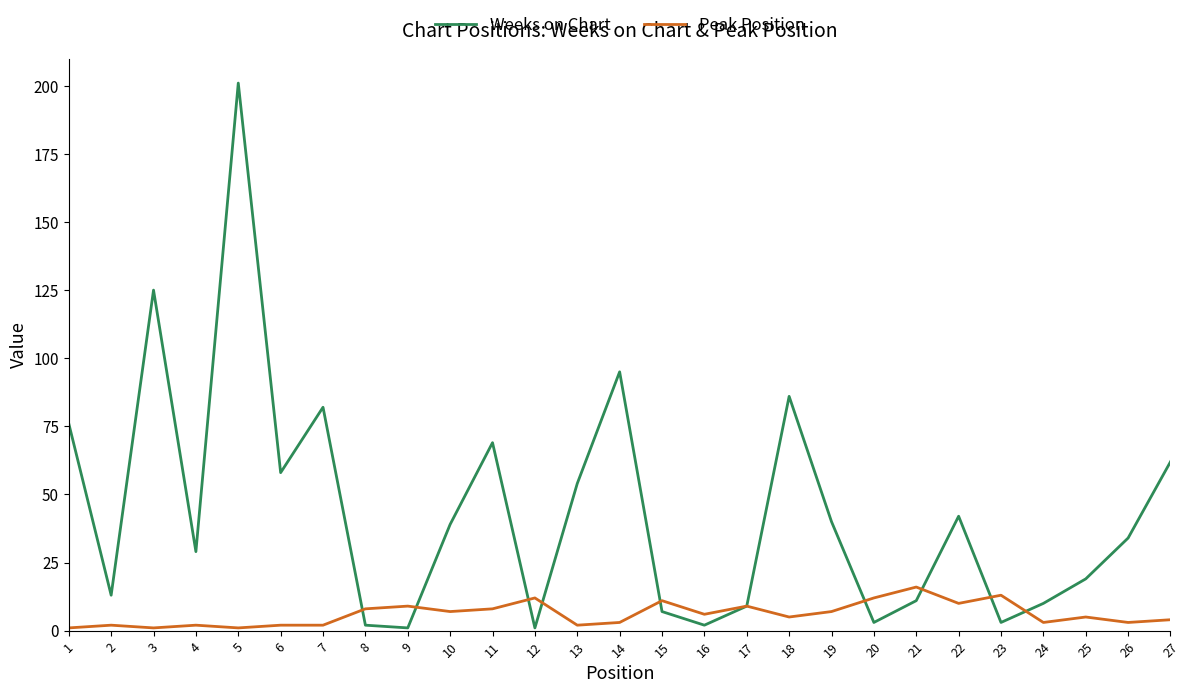

Rank the series by their maximum value, from lowest to highest.

Peak Position, Weeks on Chart